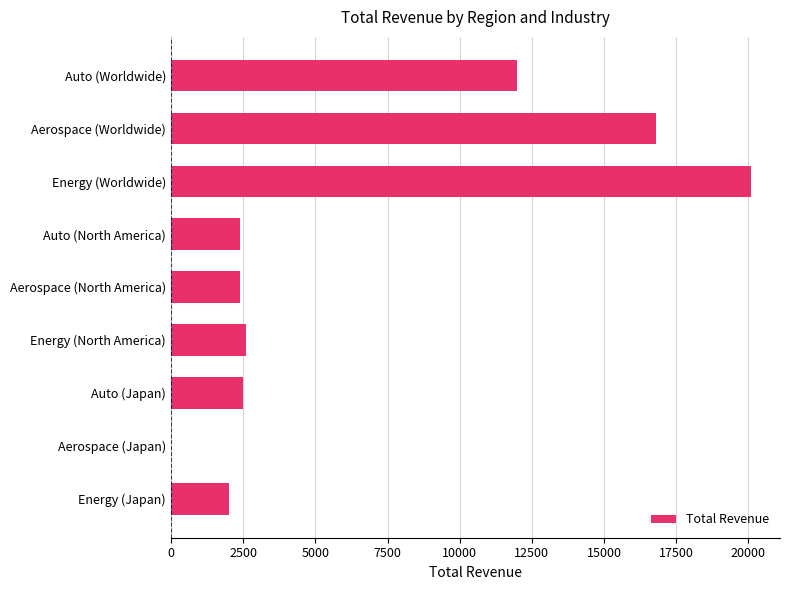

What is the change in value from Energy (North America) to Aerospace (Japan)?

-2600